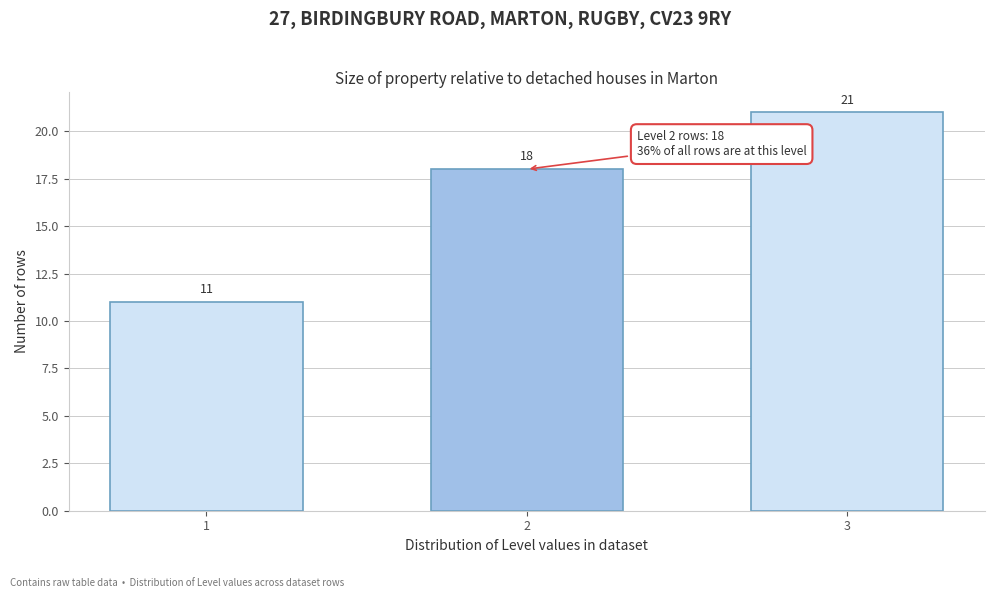

Reading right to left, list all the values displayed in this chart.

3=21	2=18	1=11